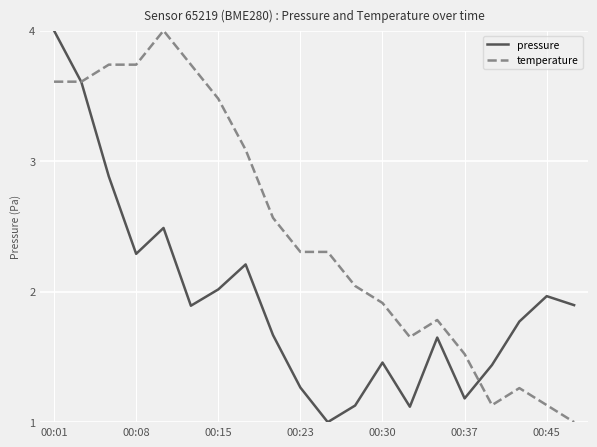

Rank the series by their average value, from highest to lowest.

temperature, pressure